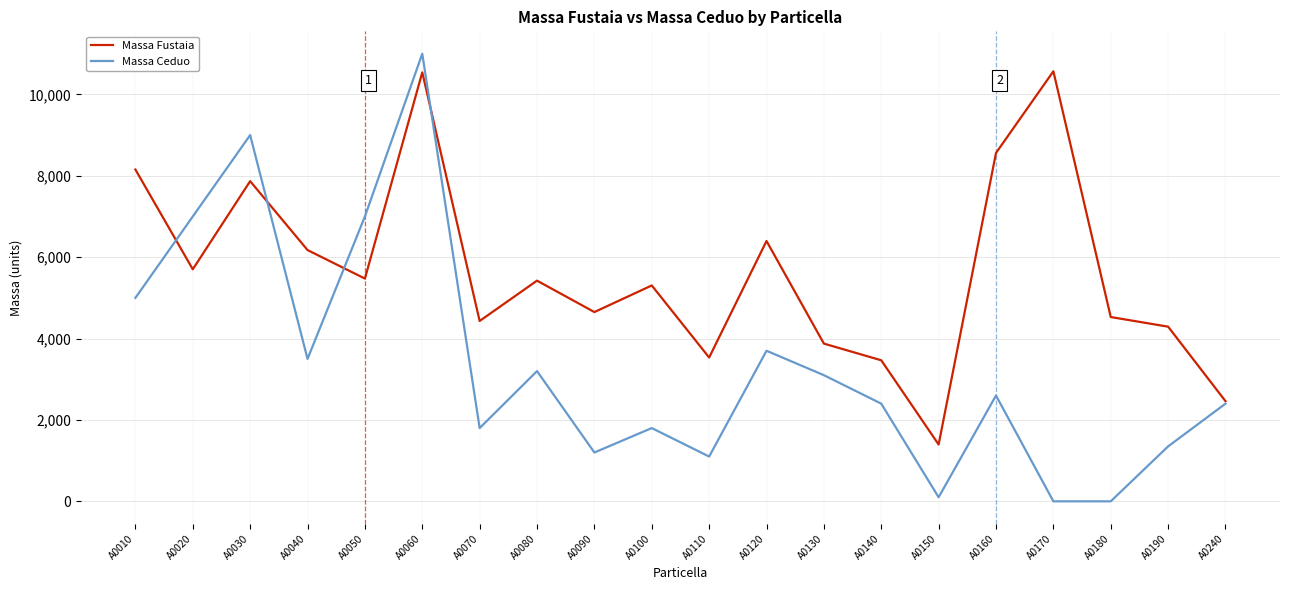

True or false: Massa Ceduo and Massa Fustaia intersect in this chart.

True